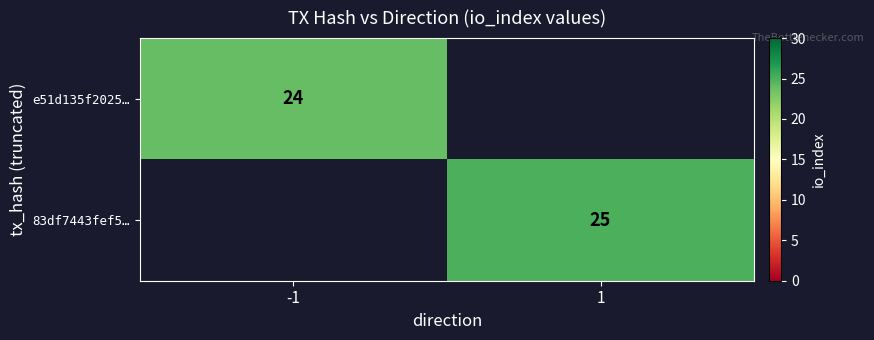

Is it true that e51d135f2025… equals 24 at -1?

True